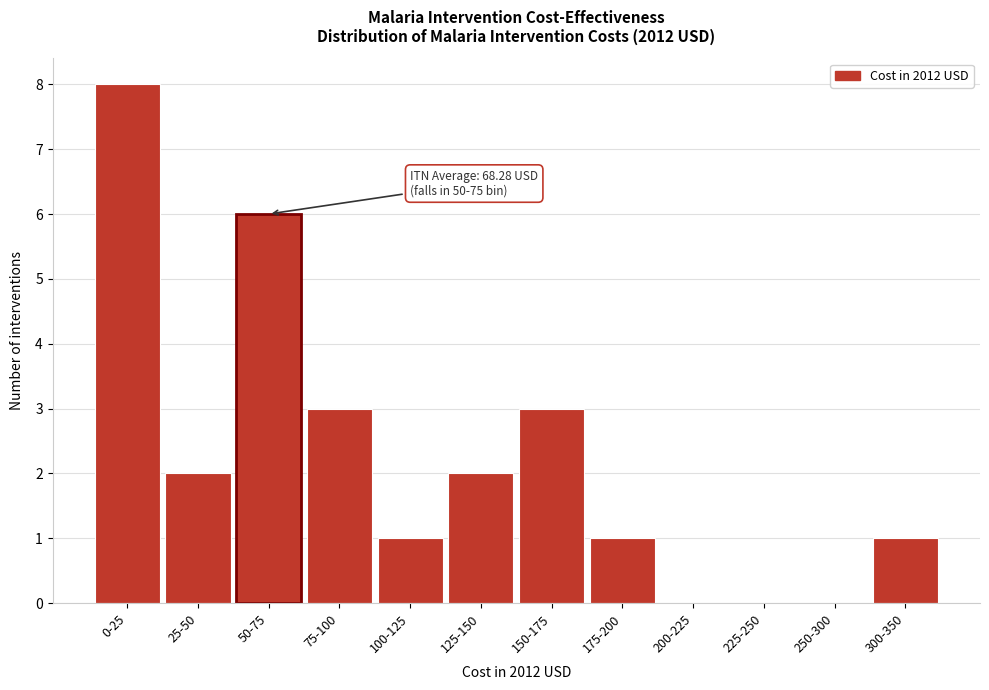

Reading right to left, extract all data points from this chart.

300-350=1	250-300=0	225-250=0	200-225=0	175-200=1	150-175=3	125-150=2	100-125=1	75-100=3	50-75=6	25-50=2	0-25=8